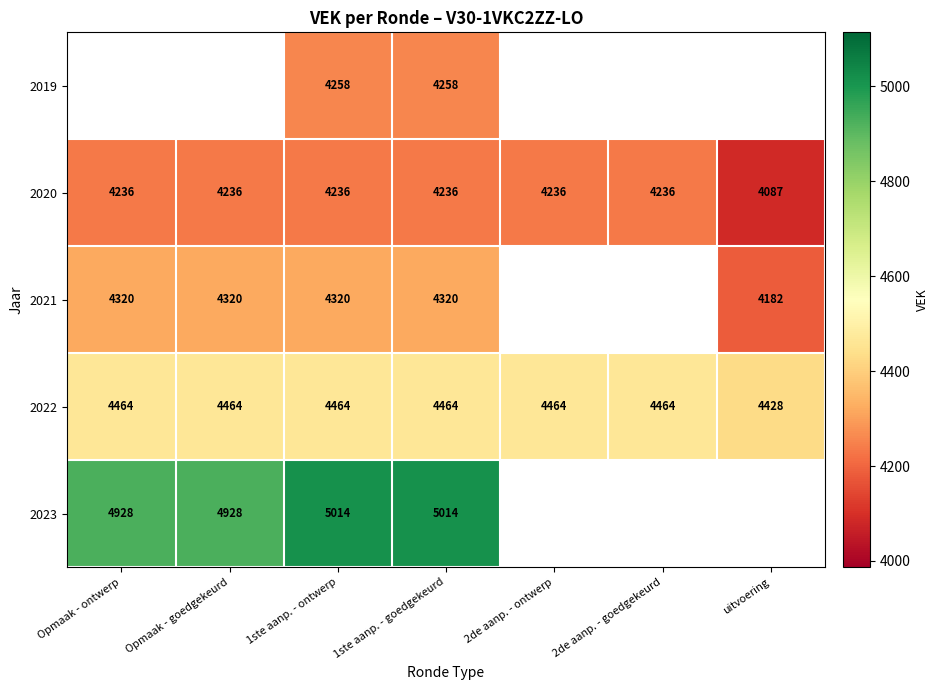

What is the sum of the 2020 values at 2de aanp. - goedgekeurd and 1ste aanp. - ontwerp?

8472